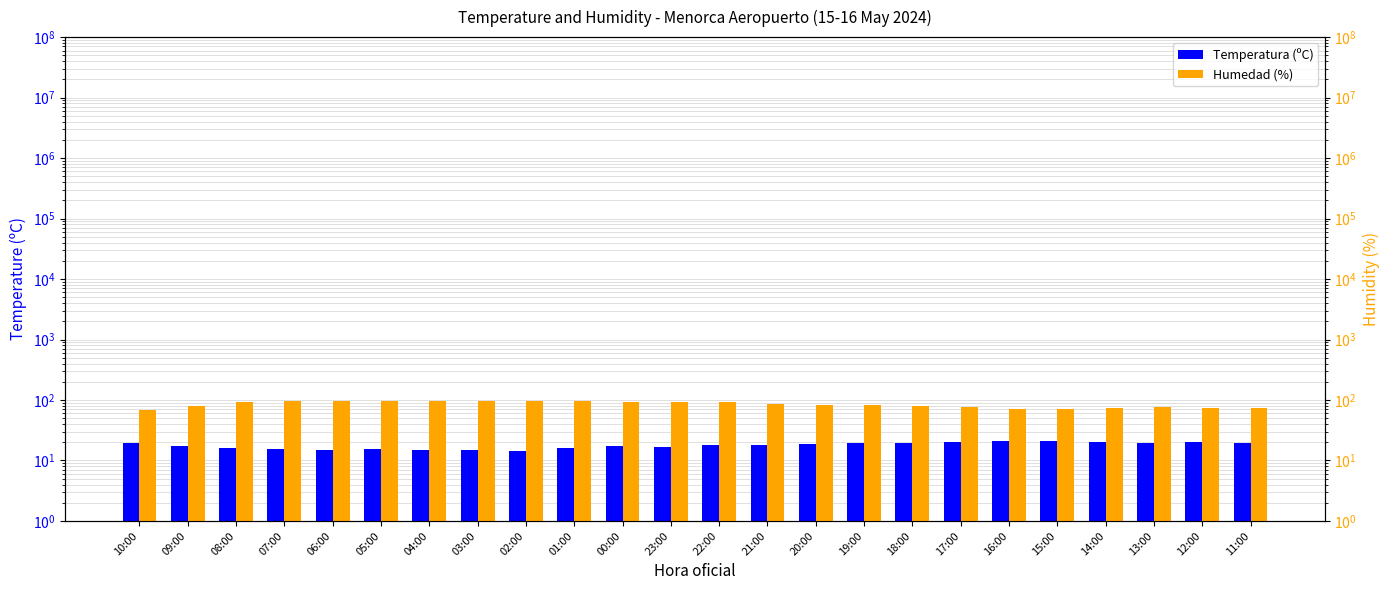

What is the maximum value shown in the chart?

98.0